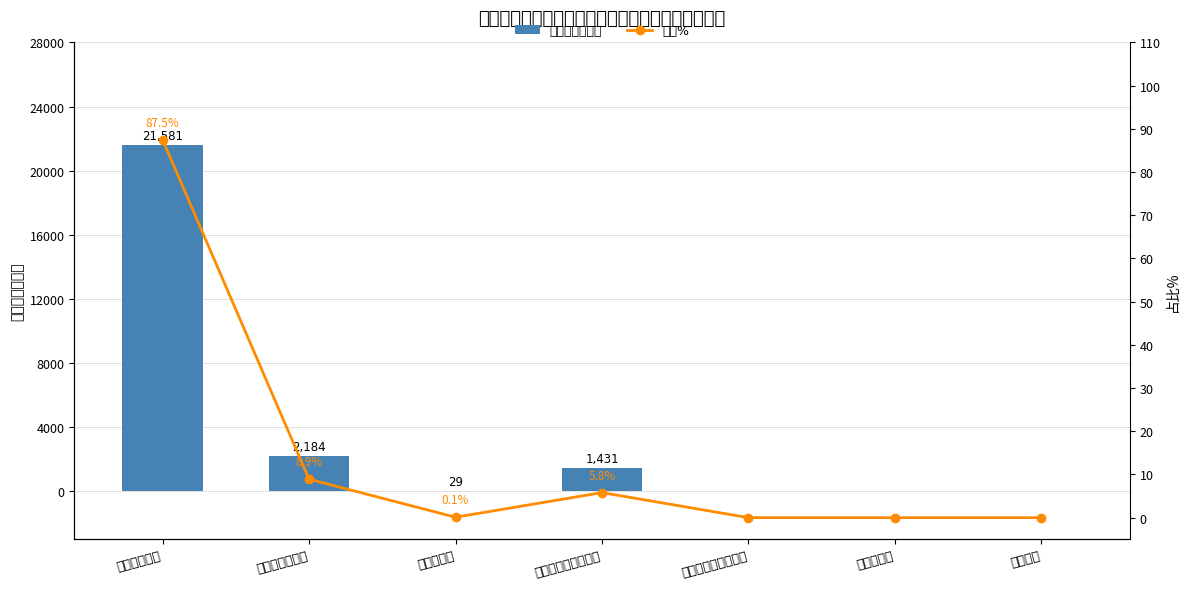

How many values in 占比% are above zero?

4